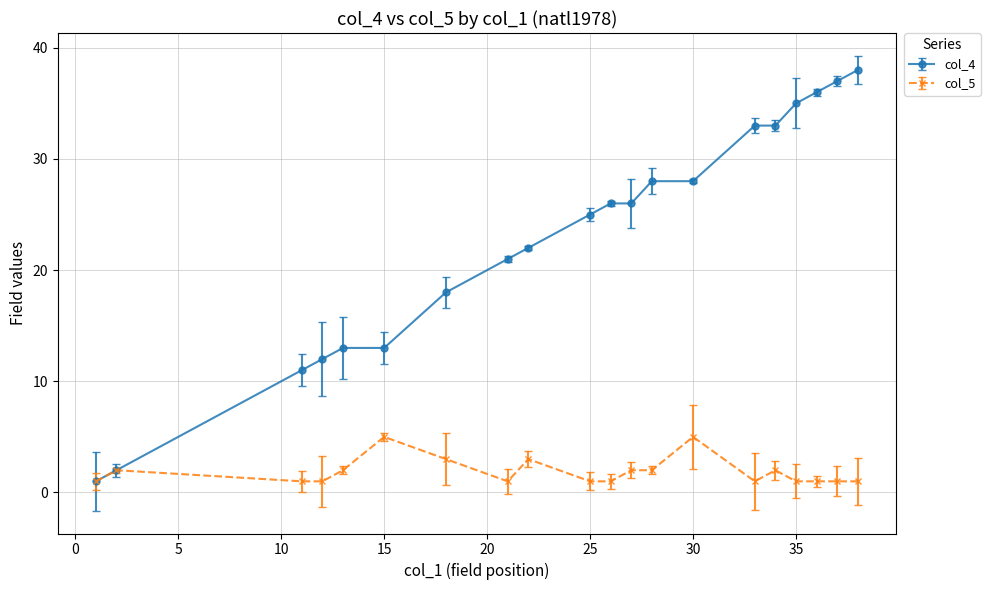

Which series has the largest total across all categories?

col_4